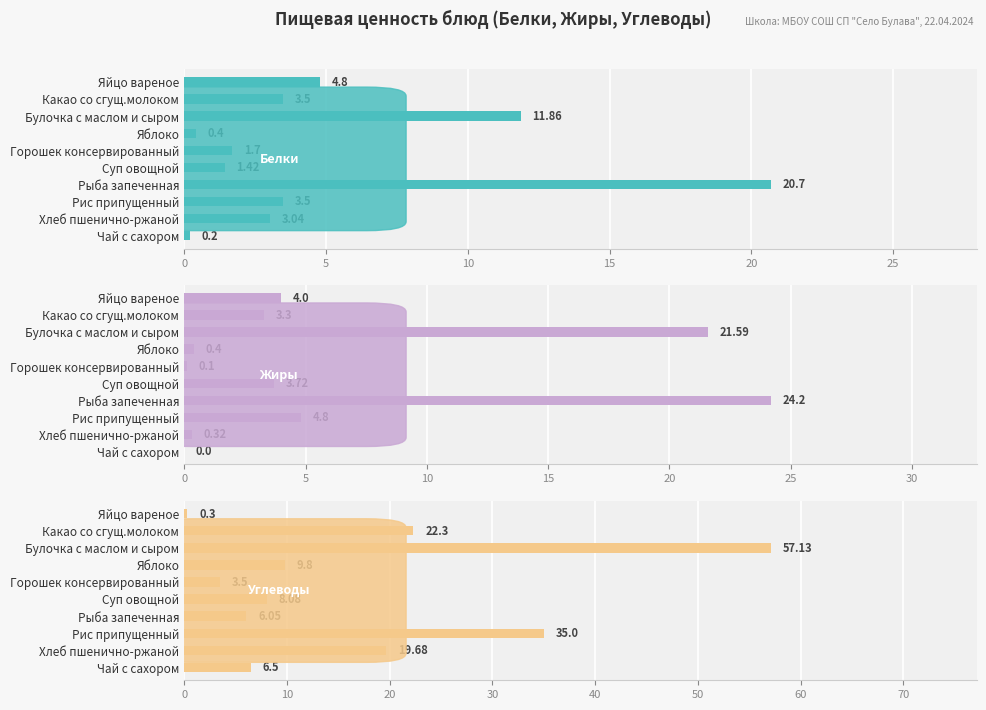

How many groups of bars are there?

10